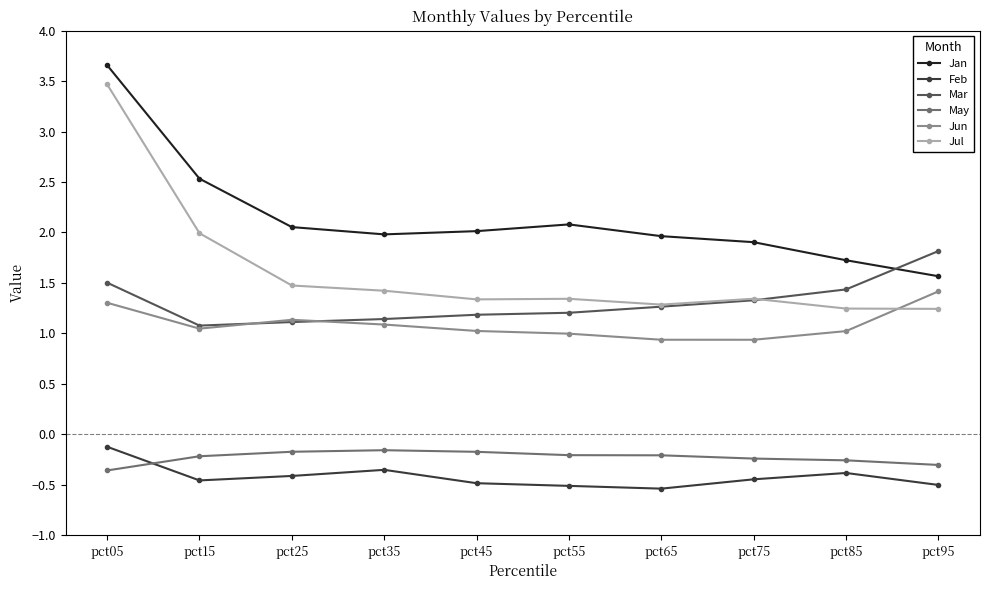

Is it true that Mar equals 1.5 at pct25?

False